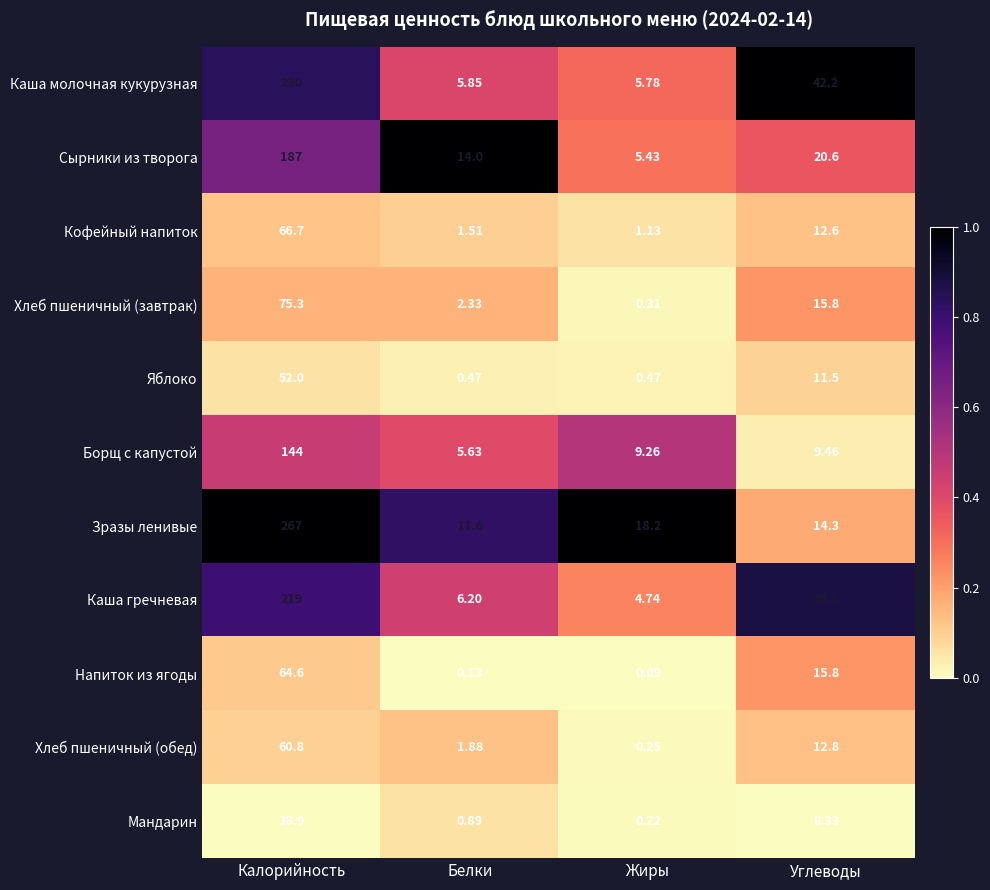

Where is Каша гречневая nearest to the value 111?

Углеводы